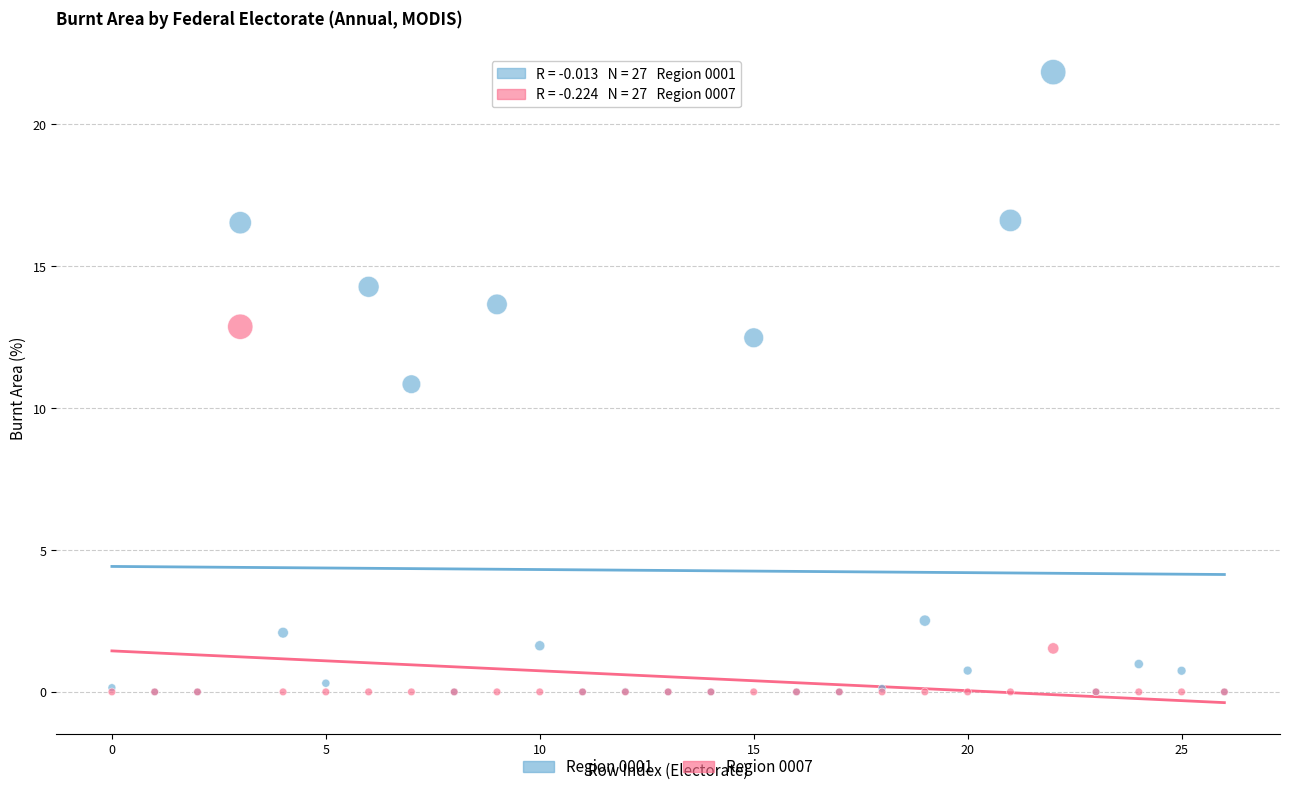

Across all series, what Y value is closest to 10?

10.8